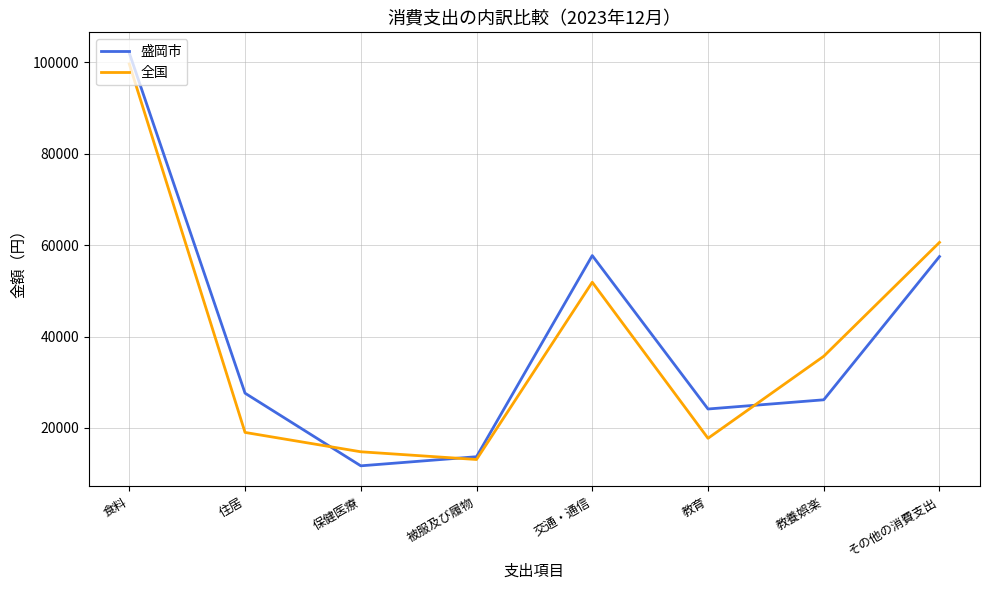

Which series has the widest spread of values?

盛岡市